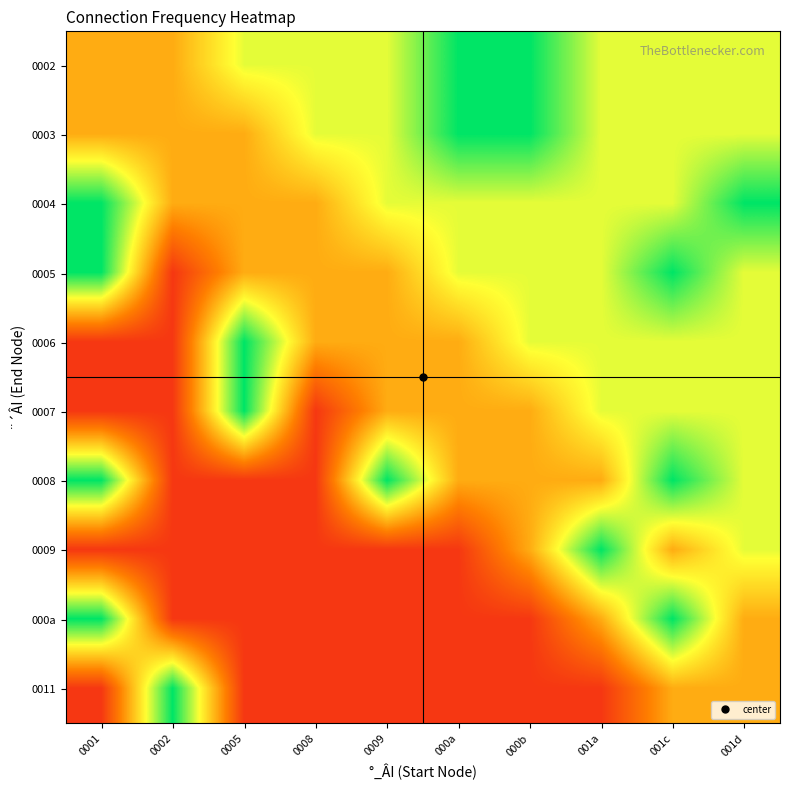

At which category is the sum across all series the highest?

001c